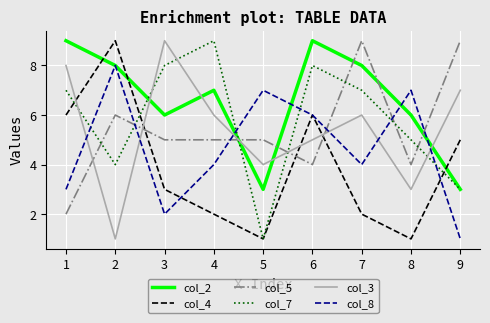

How many interior local valleys does the col_8 series have?

2